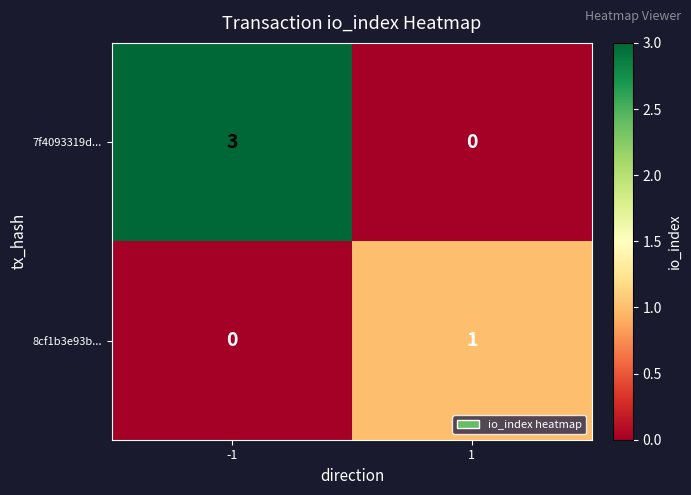

What is the spread (max minus min) of values at -1?

3